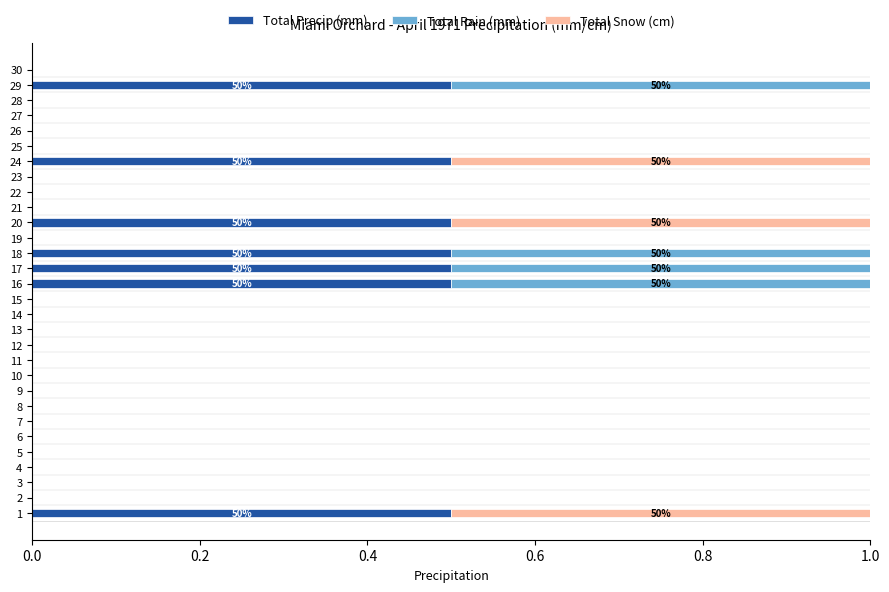

What is the total value across all series at 16?

1.0